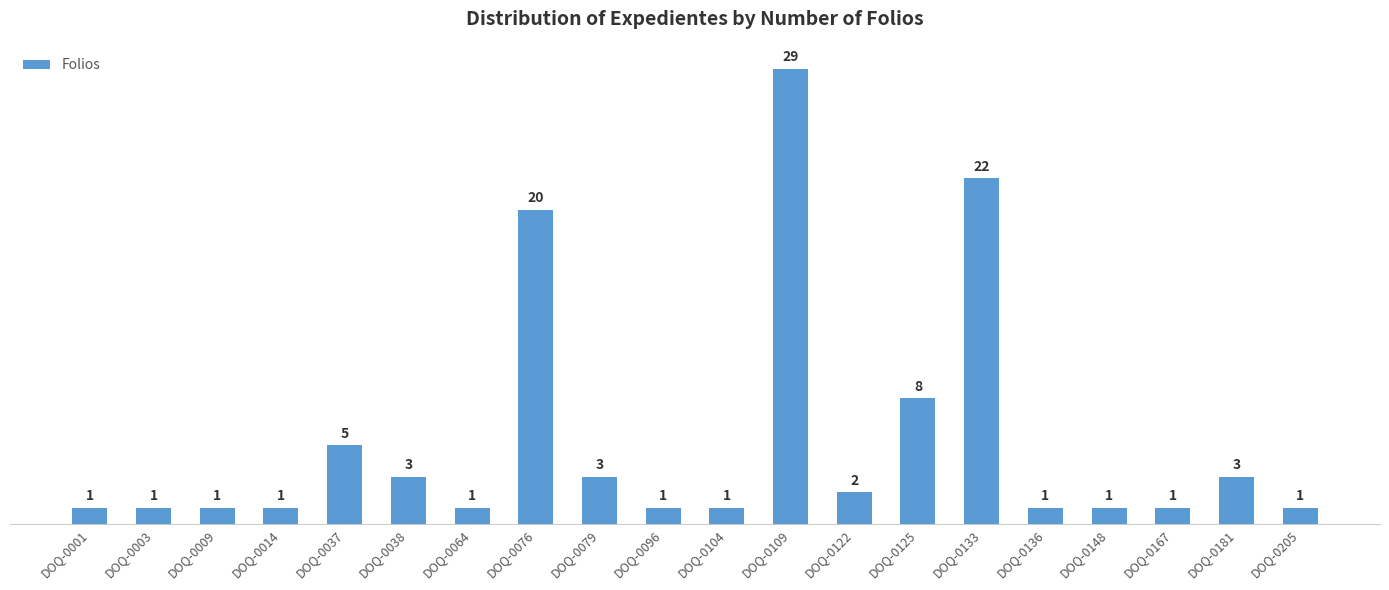

Is it true that the value at DOQ-0001 is 1?

True